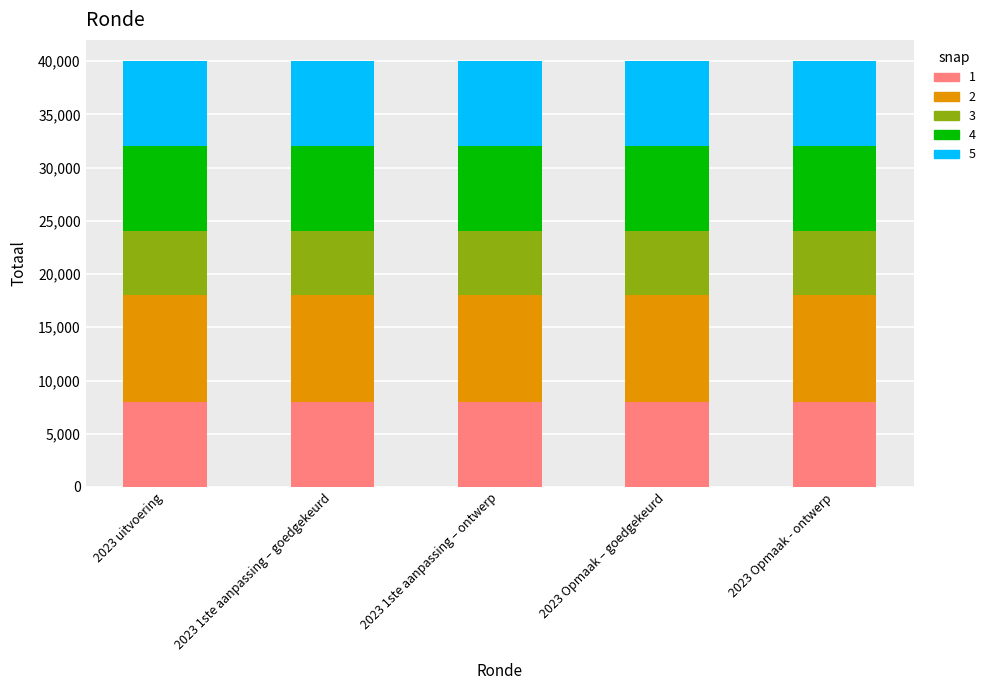

What is the total value across all series at 2023 1ste aanpassing – goedgekeurd?

40000